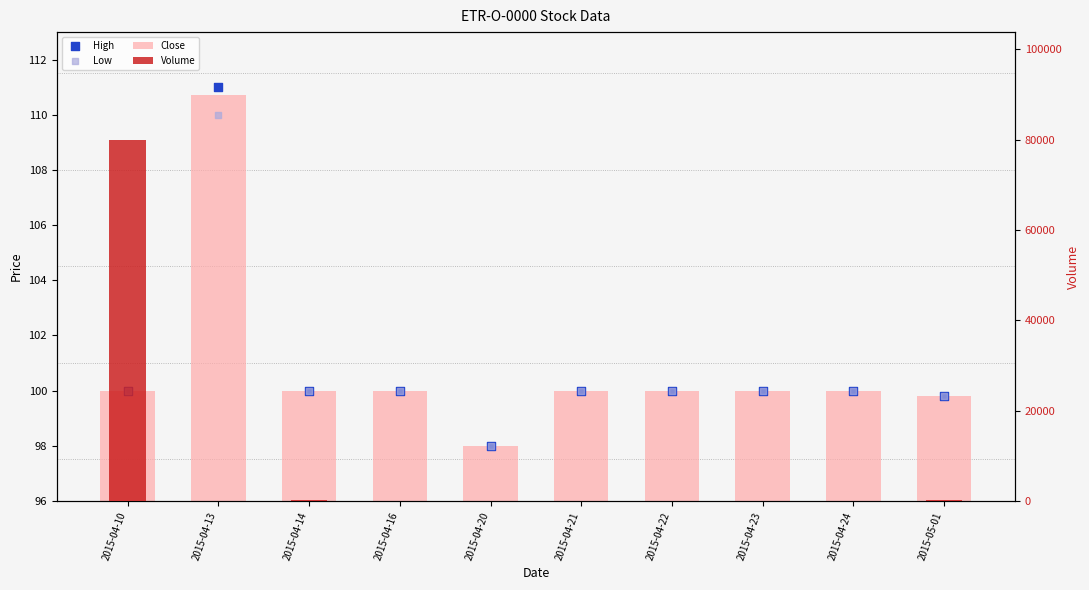

What is the total value across all series at 2015-04-13?

401.7